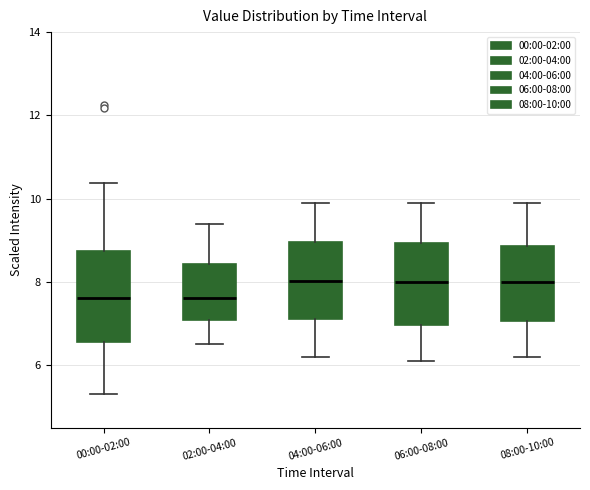

Comparing the boxes themselves (not the whiskers), which one is the tallest?

00:00-02:00